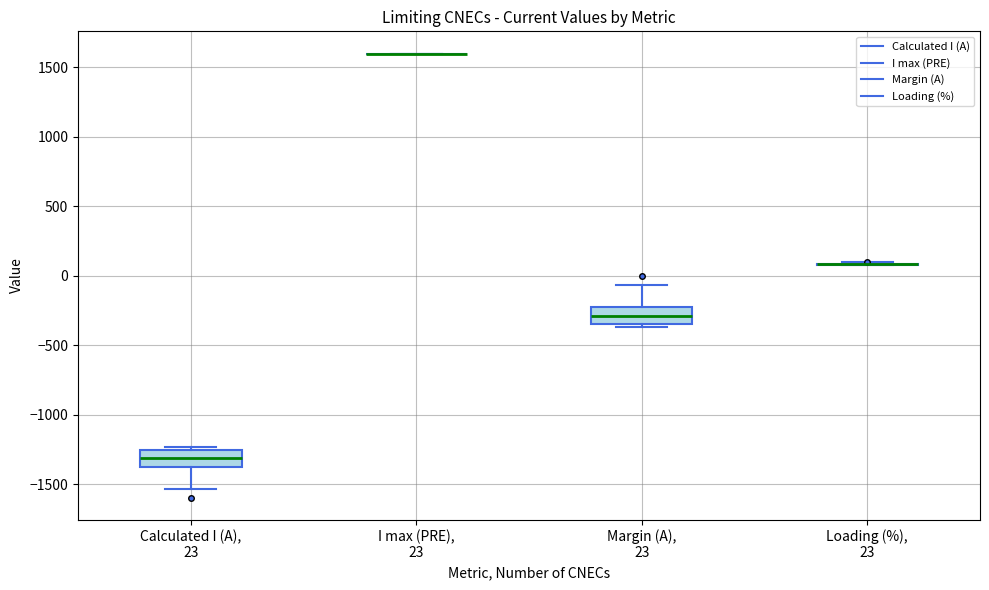

Where is the upper edge of the box for Margin (A), 23 on the y-axis? The values are not printed on the chart, so give them approximately, as read against the axis.

-250